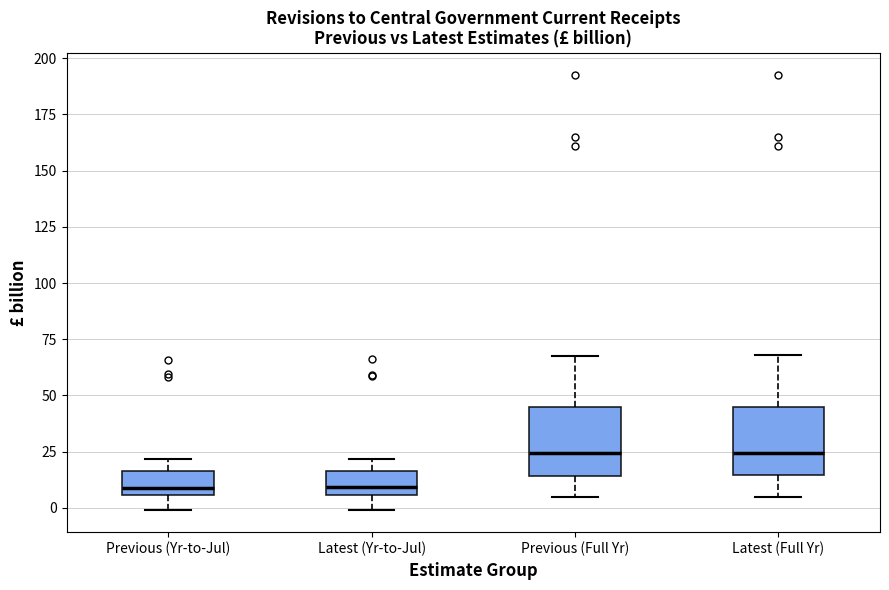

Reading left to right, read every box against the y-axis: the position of its median line, the range the box covers, and the ends of its whiskers. The values are not printed on the chart, so give them approximately, as read against the axis.

Previous (Yr-to-Jul): median 10, box 5 to 15, whiskers 0 to 20
Latest (Yr-to-Jul): median 10, box 5 to 15, whiskers 0 to 20
Previous (Full Yr): median 25, box 15 to 45, whiskers 5 to 70
Latest (Full Yr): median 25, box 15 to 45, whiskers 5 to 70